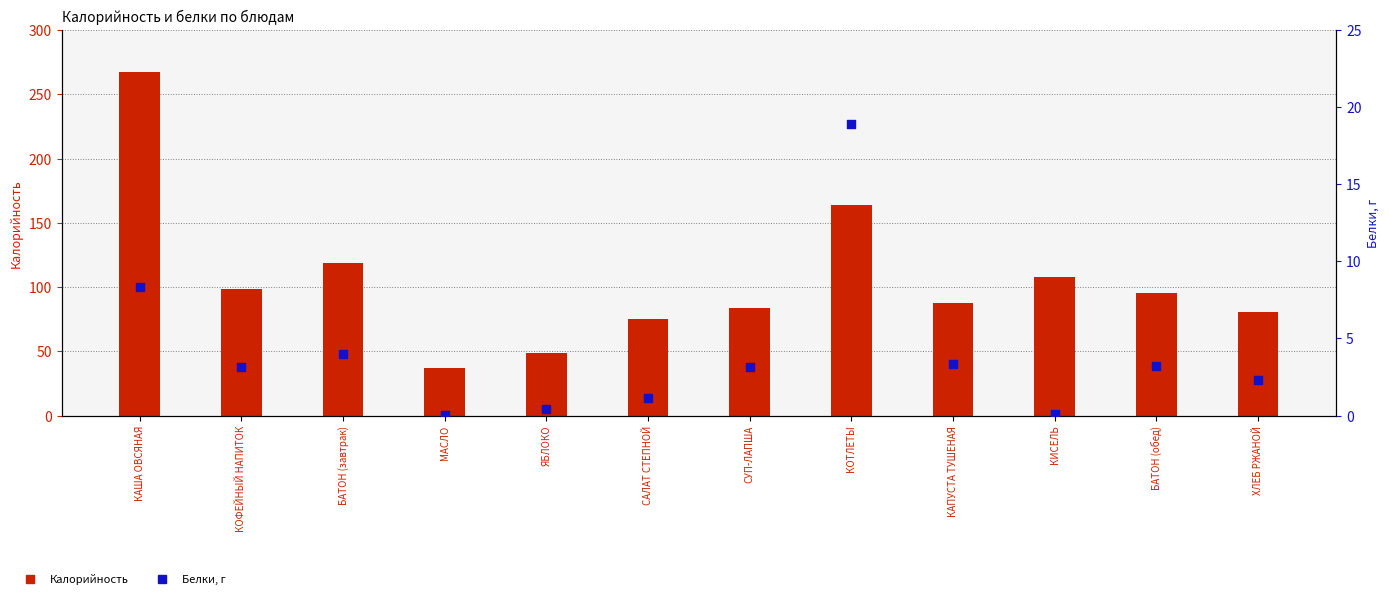

Which series has the largest total across all categories?

Калорийность